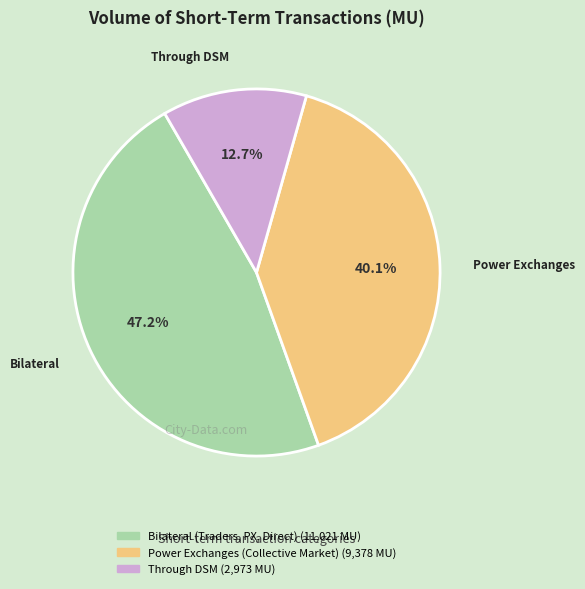

What percentage do Power Exchanges (Collective Market) and Bilateral (Traders, PX, Direct) together represent?

87.3%